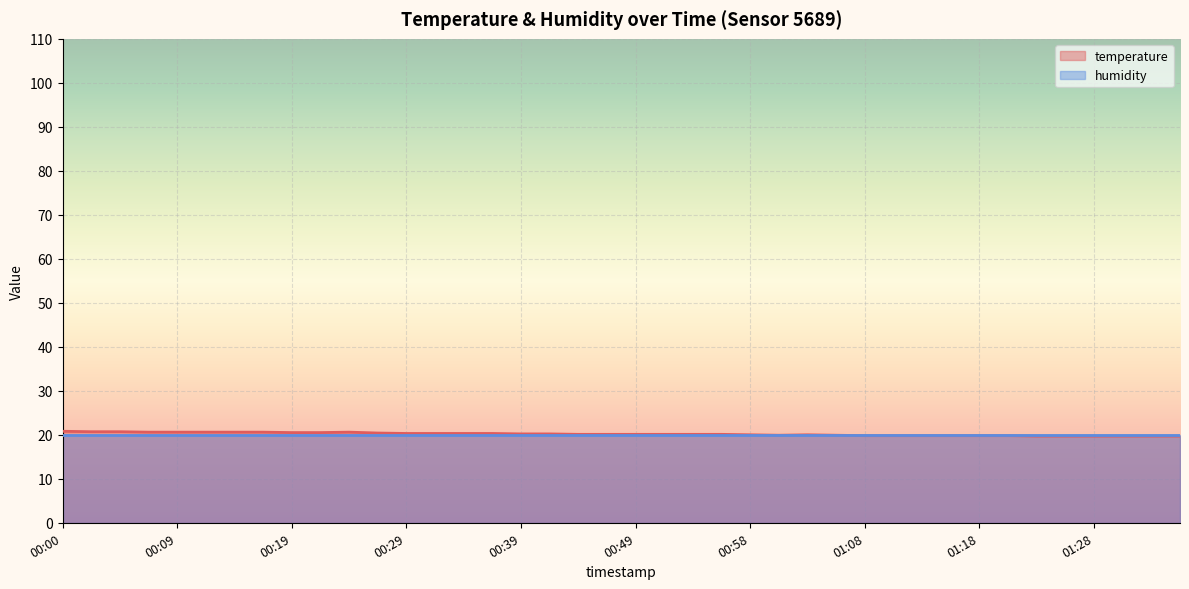

Which has a higher value, 01:35 or 01:21?

01:21